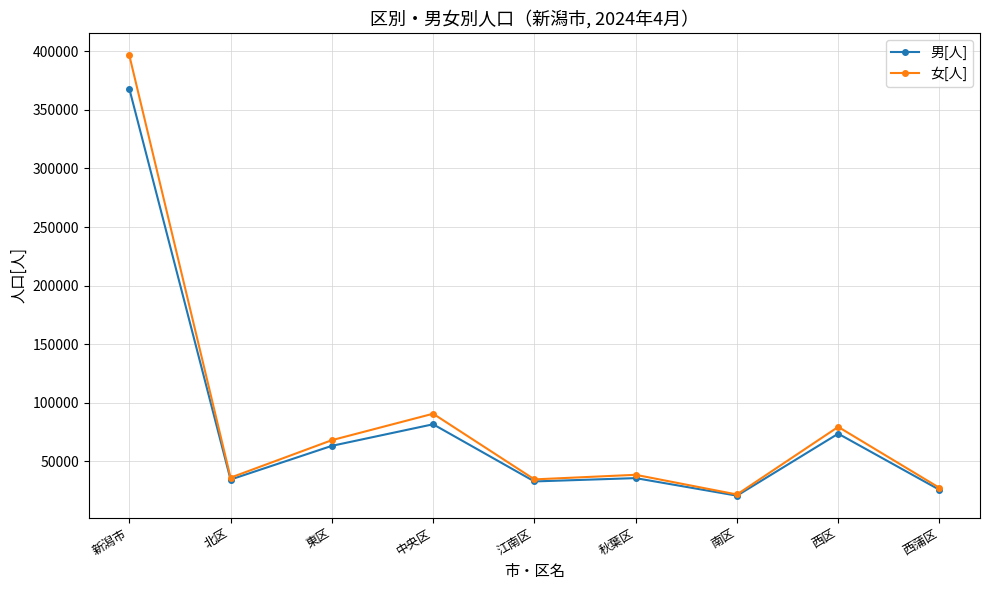

What is the label of the 4th point from the right?

秋葉区